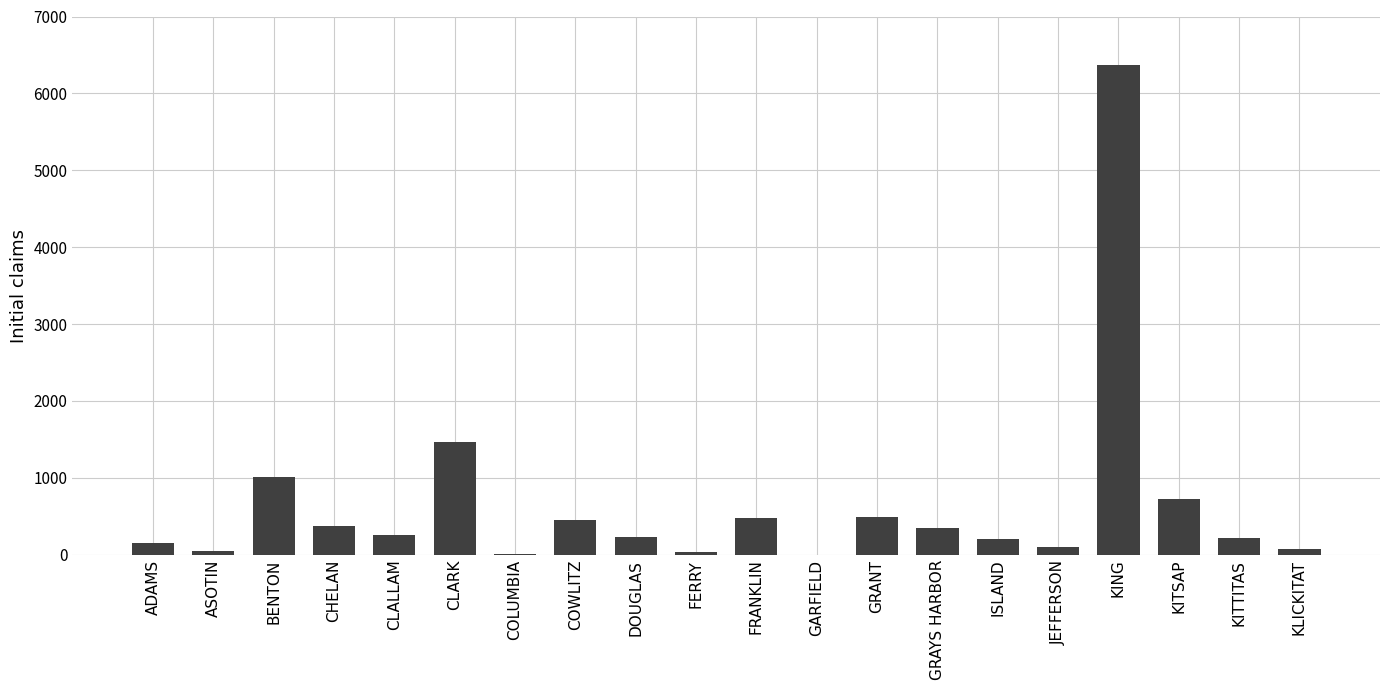

What is the sum of all values?

13020